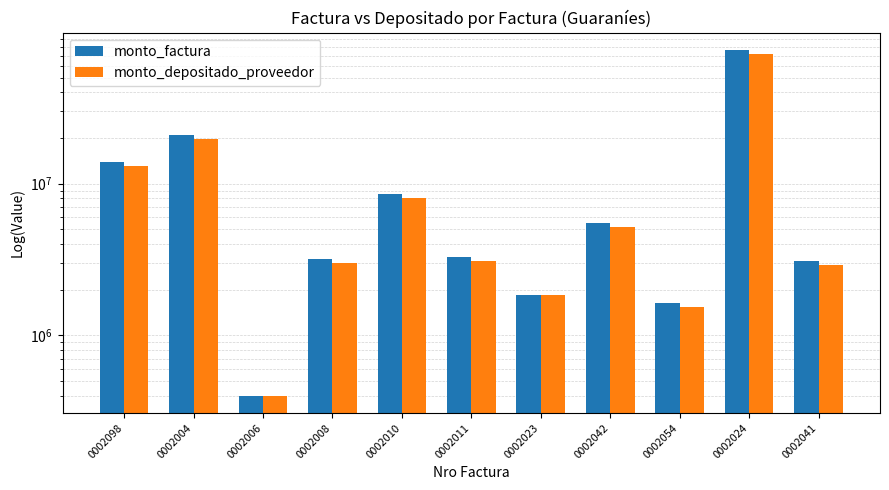

True or false: monto_depositado_proveedor has a value of 8006382 at 0002010.

True